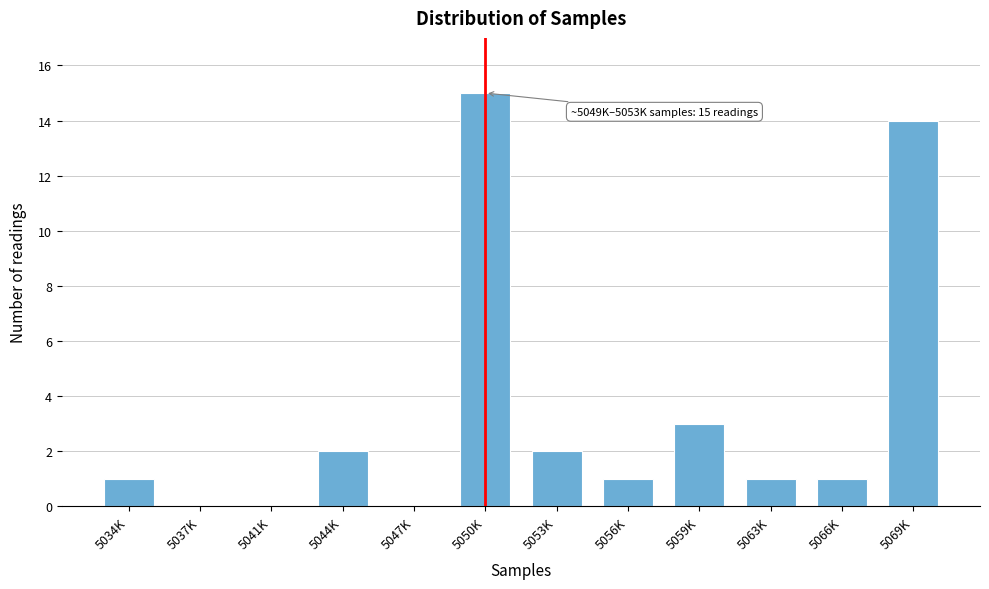

Reading left to right, what are all the values shown in this chart?

5034K=1	5037K=0	5041K=0	5044K=2	5047K=0	5050K=15	5053K=2	5056K=1	5059K=3	5063K=1	5066K=1	5069K=14